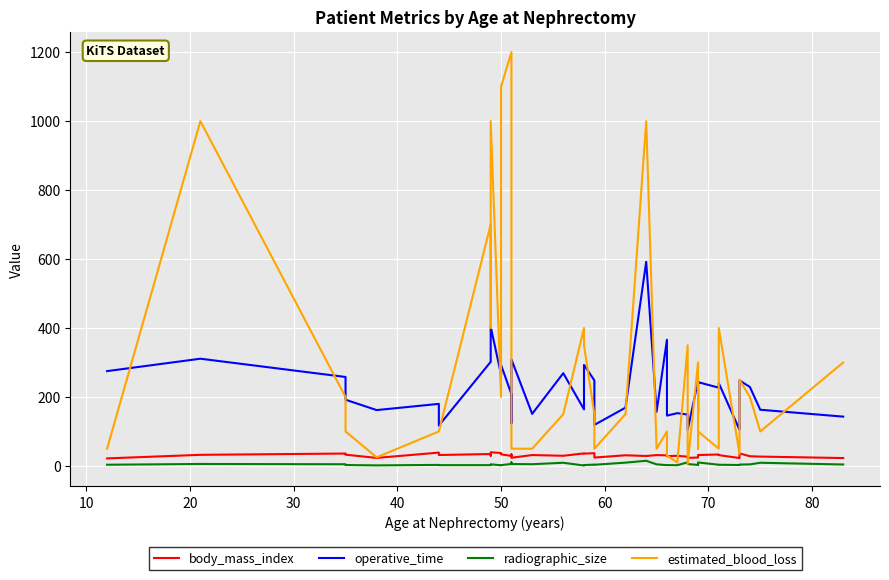

In body_mass_index, how many points are higher than both neighbors (excluding endpoints)?

13